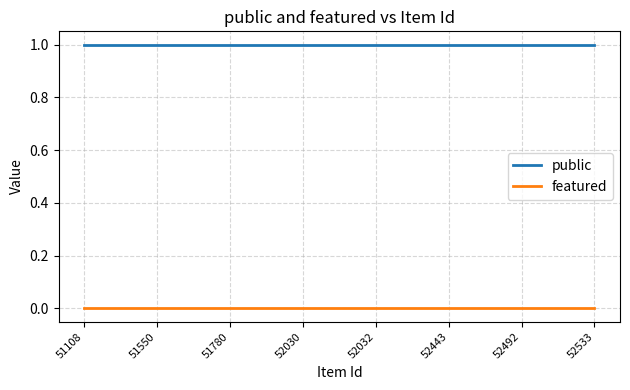

True or false: public and featured cross at least once.

False